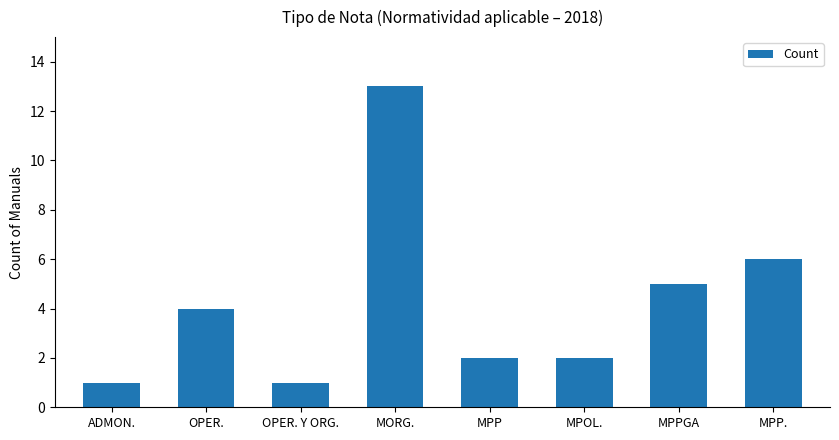

The value at MORG. is 13. True or false?

True